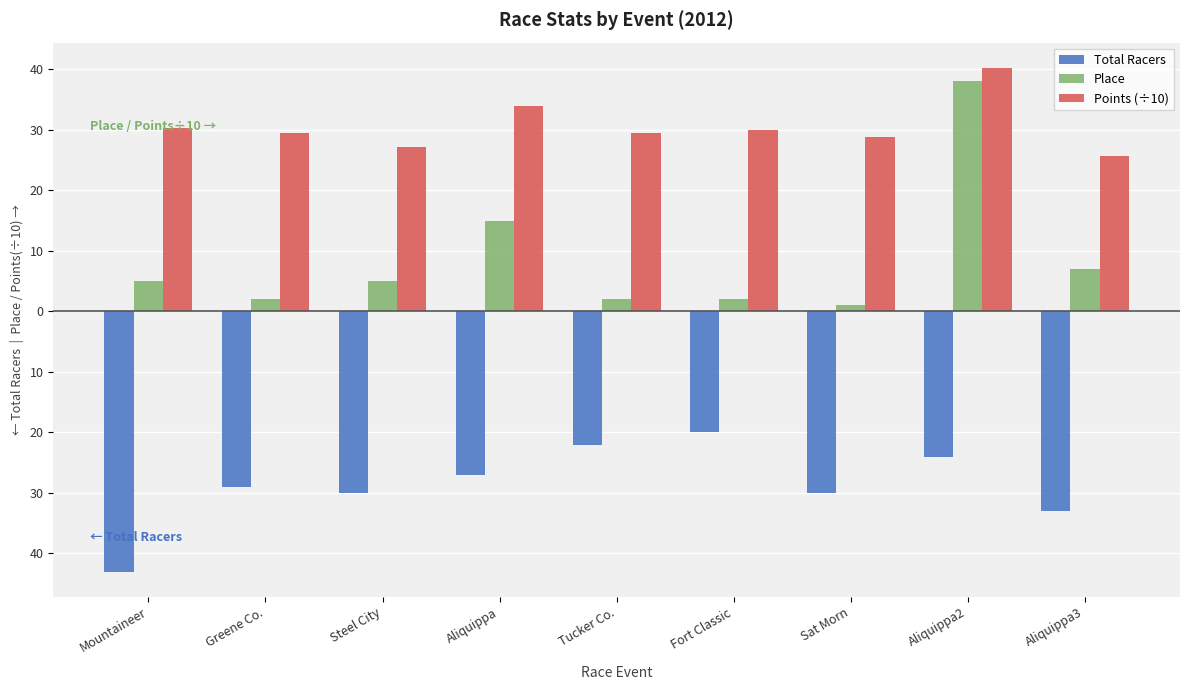

Where is Place nearest to the value 19?

Aliquippa